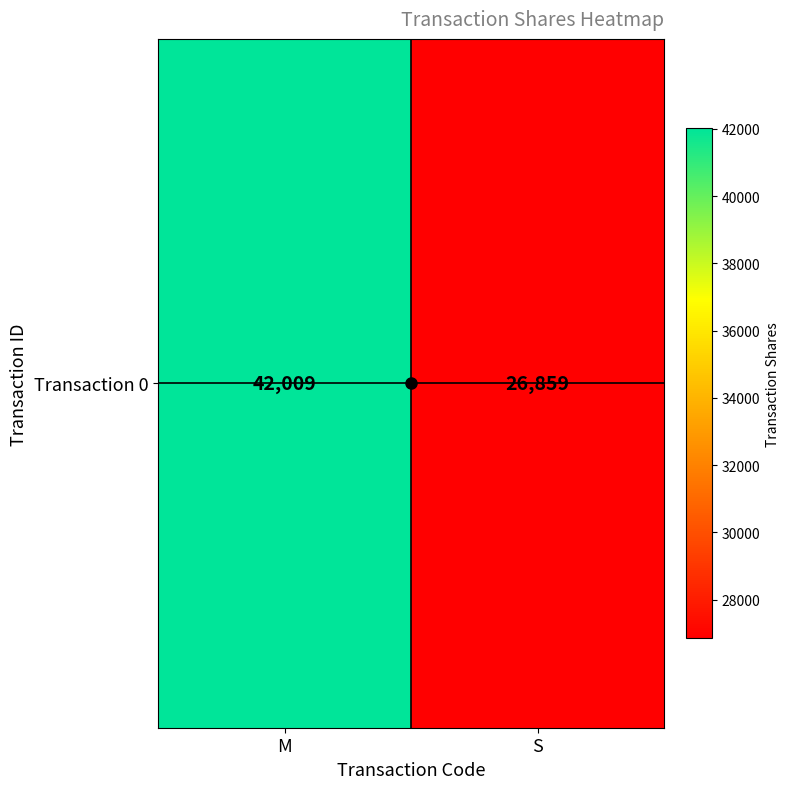

List the labels in order of value, largest first.

M, S